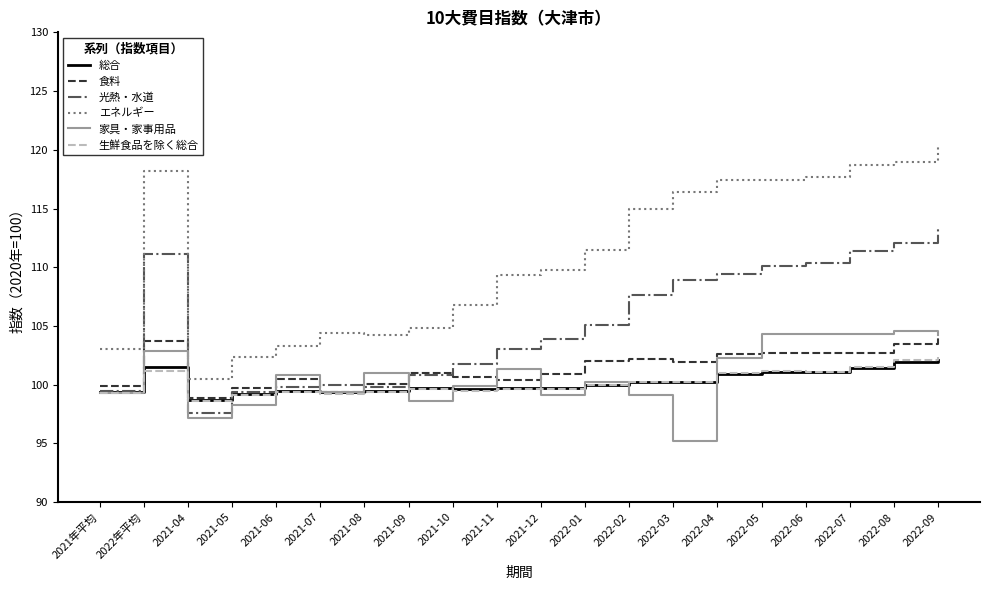

True or false: 総合 has more than 1 points higher than both neighbors.

True